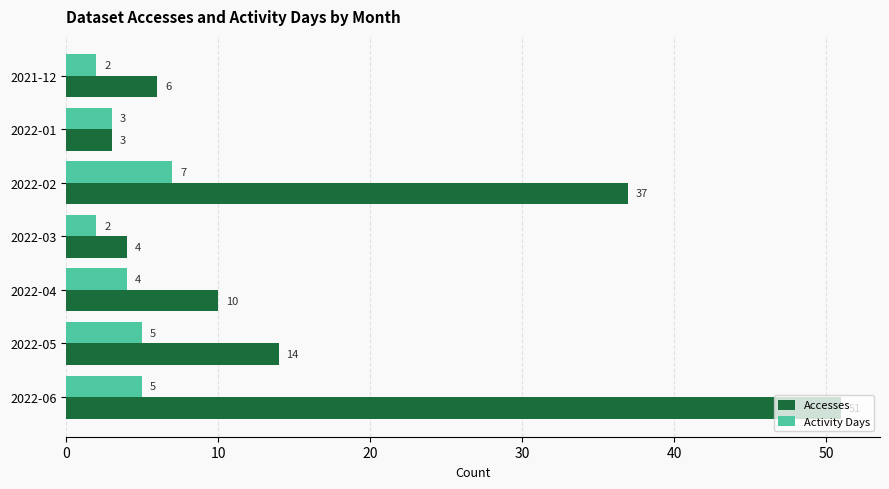

The value of Activity Days at 2022-02 is 9. True or false?

False